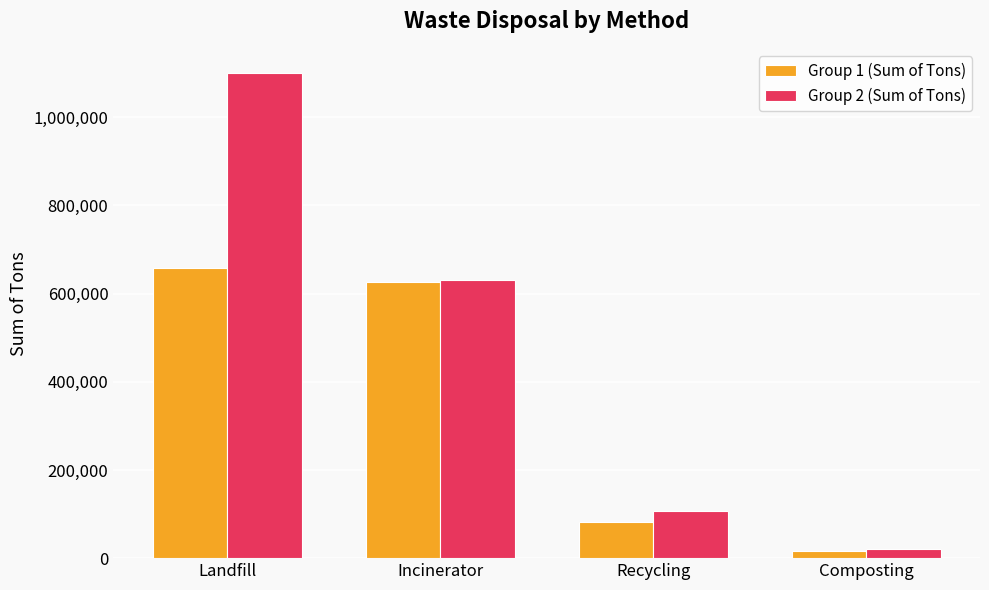

How many series are shown in this chart?

2